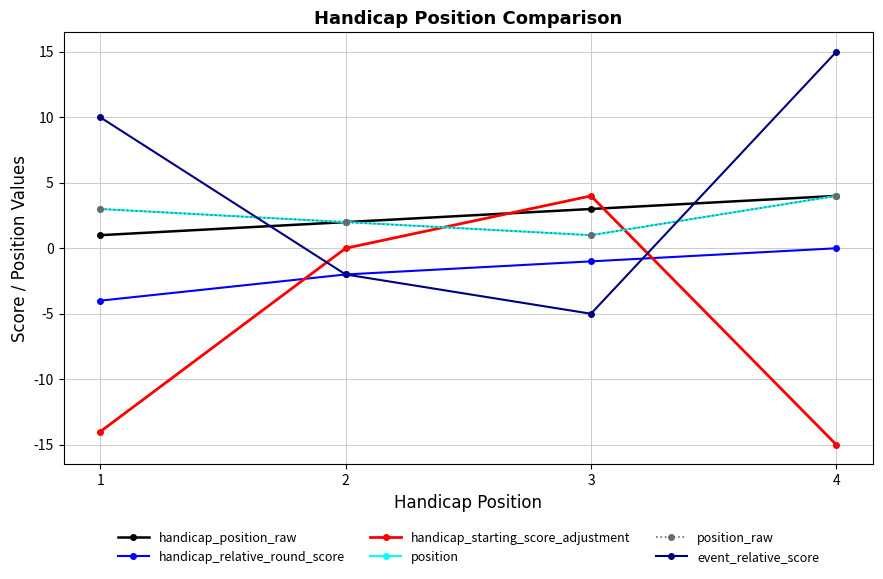

What is the minimum value for handicap_position_raw?

1